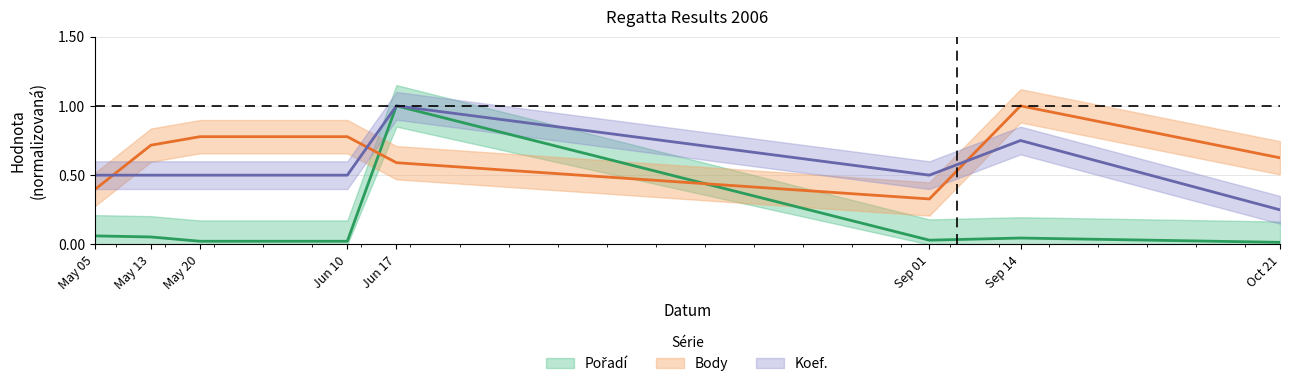

What position from the right is May 05?

8